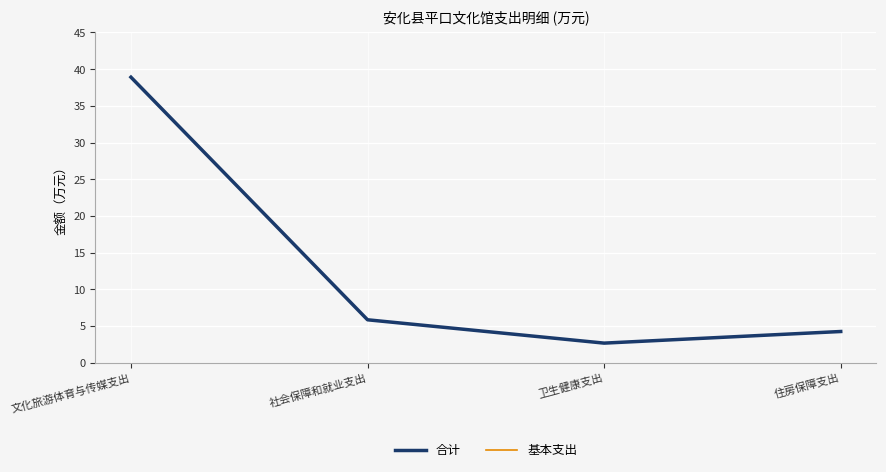

Does the chart display data point markers on the line(s)?

No